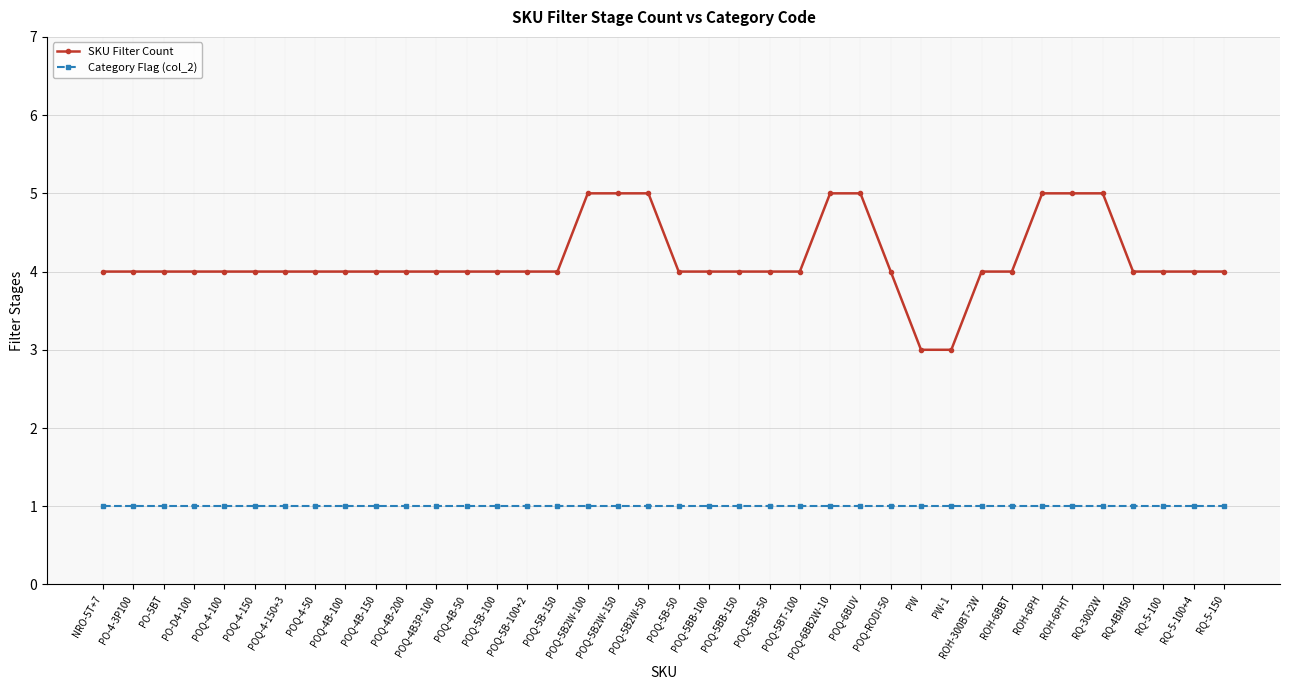

Does the chart display data point markers on the line(s)?

Yes